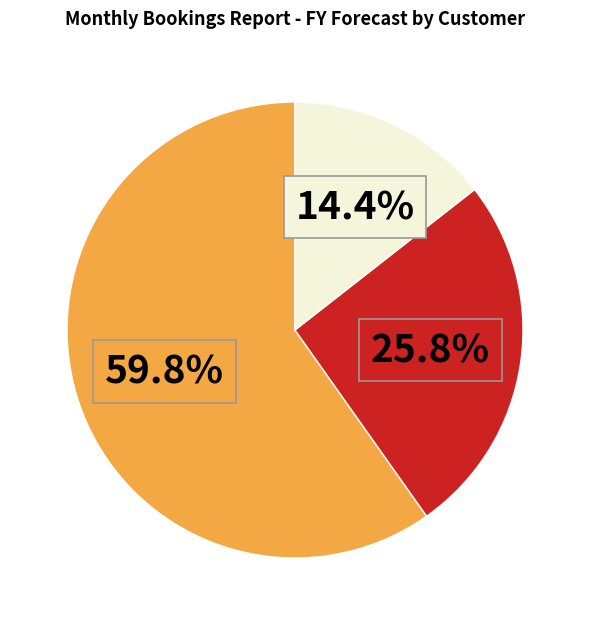

Does any single category account for the majority?

Yes